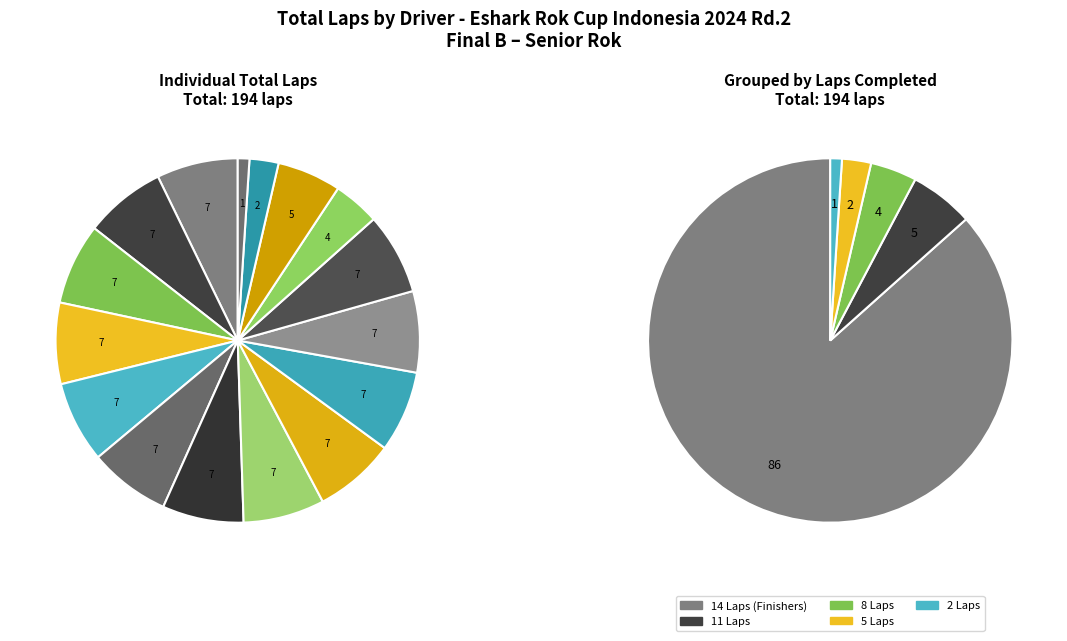

Combined, do Auriol Ibrahim Sofian and Muhammad Harits account for over 50%?

No